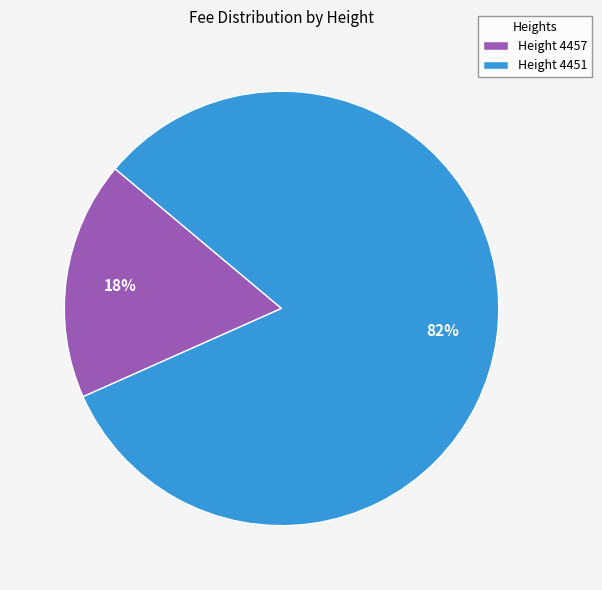

To the nearest percent, what portion does Height 4457 represent?

18%